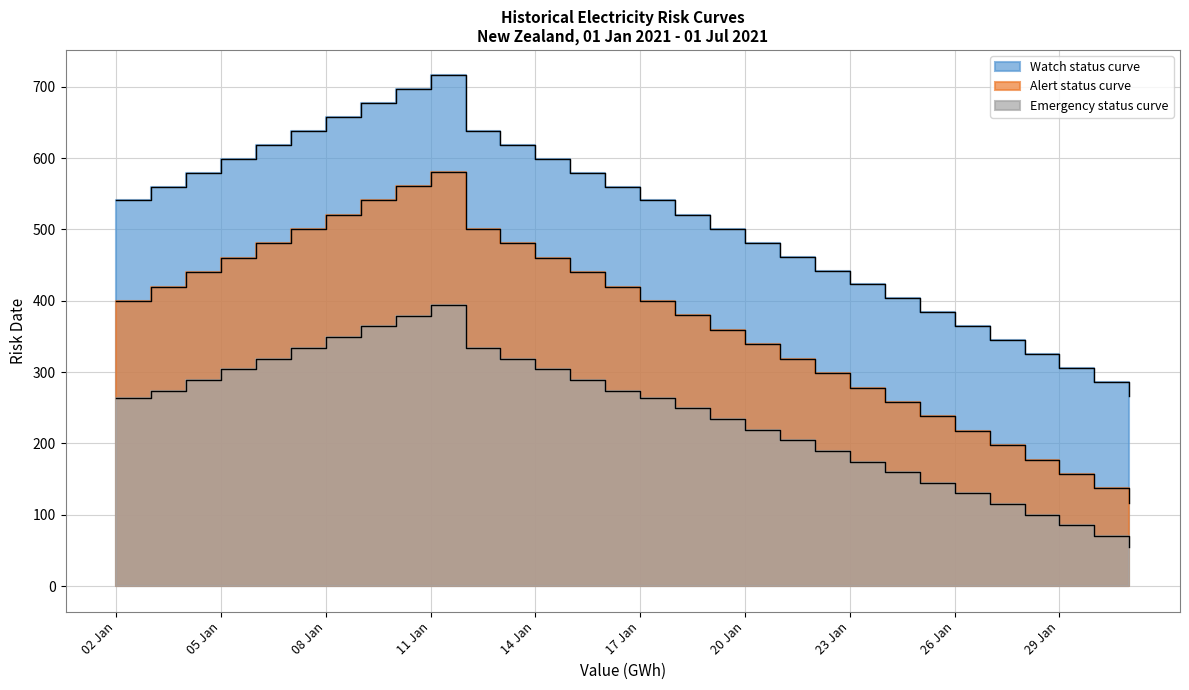

What is the smallest value displayed?

55.4